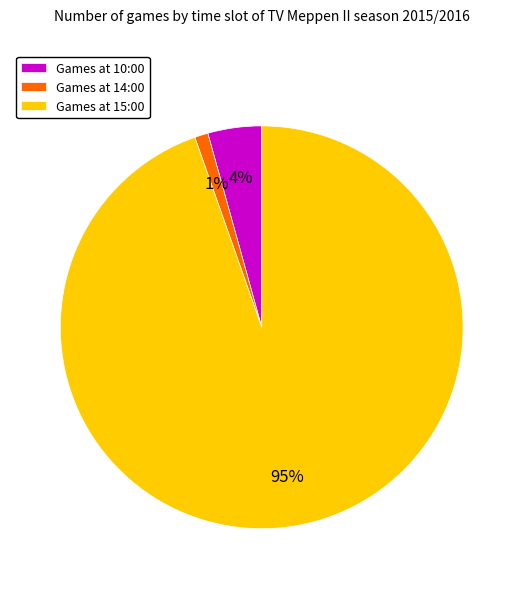

Count the number of slices in the pie.

3